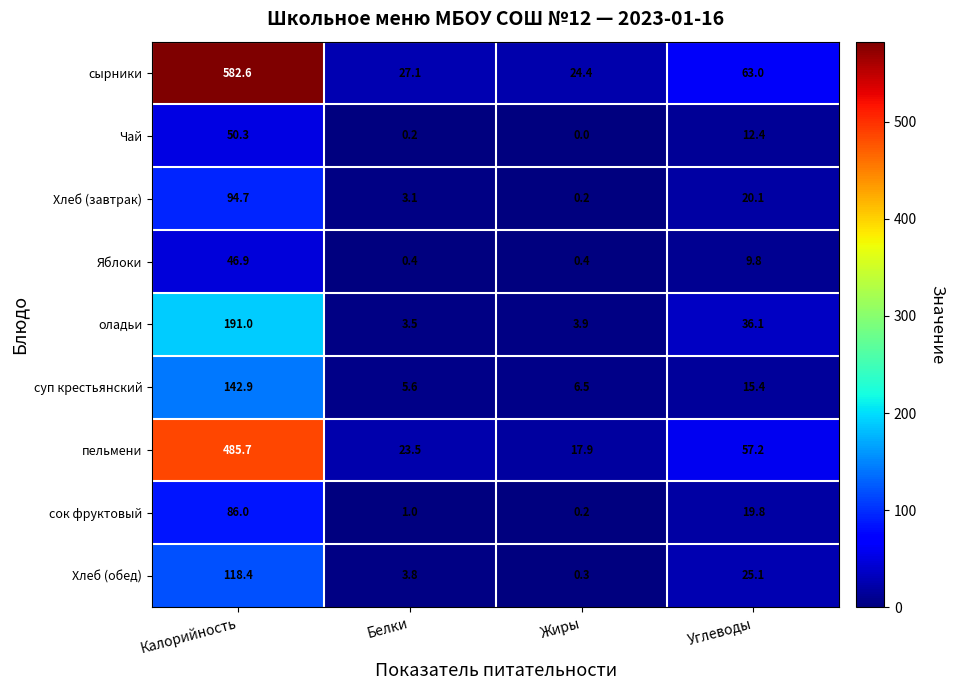

What value does the суп крестьянский series have at Углеводы?

15.4